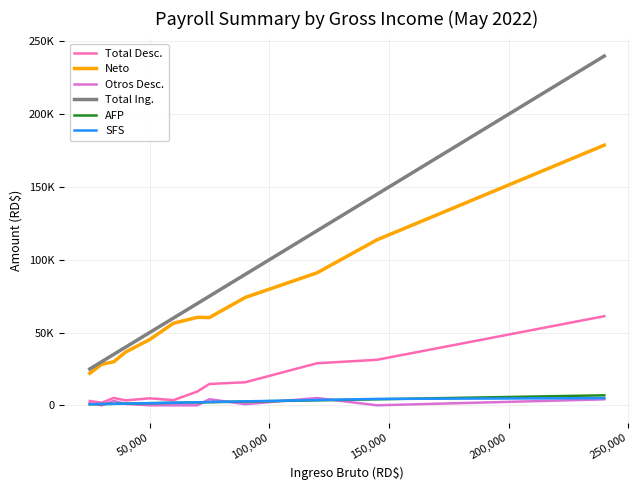

What are all the series names shown in the legend?

Total Desc., Neto, Otros Desc., Total Ing., AFP, SFS